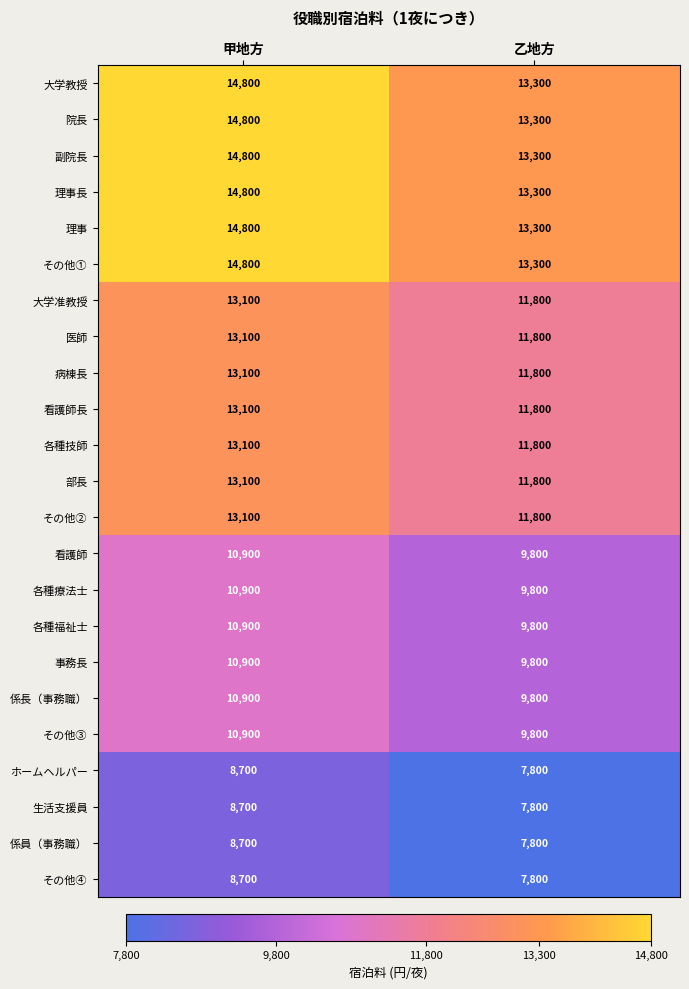

What is the spread (max minus min) of values at 乙地方?

5500